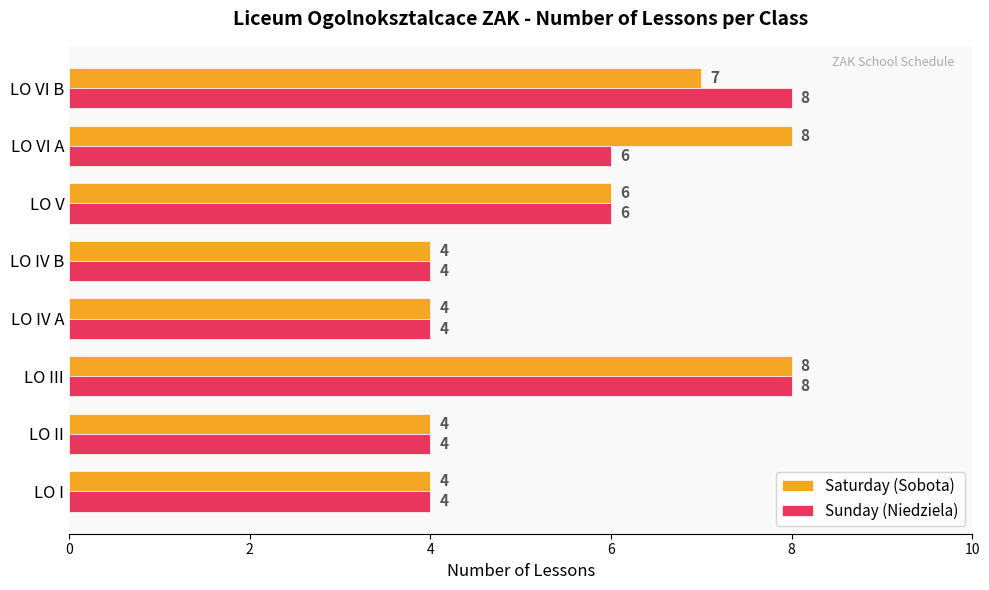

Is it true that Saturday (Sobota) equals 4 at LO I?

True